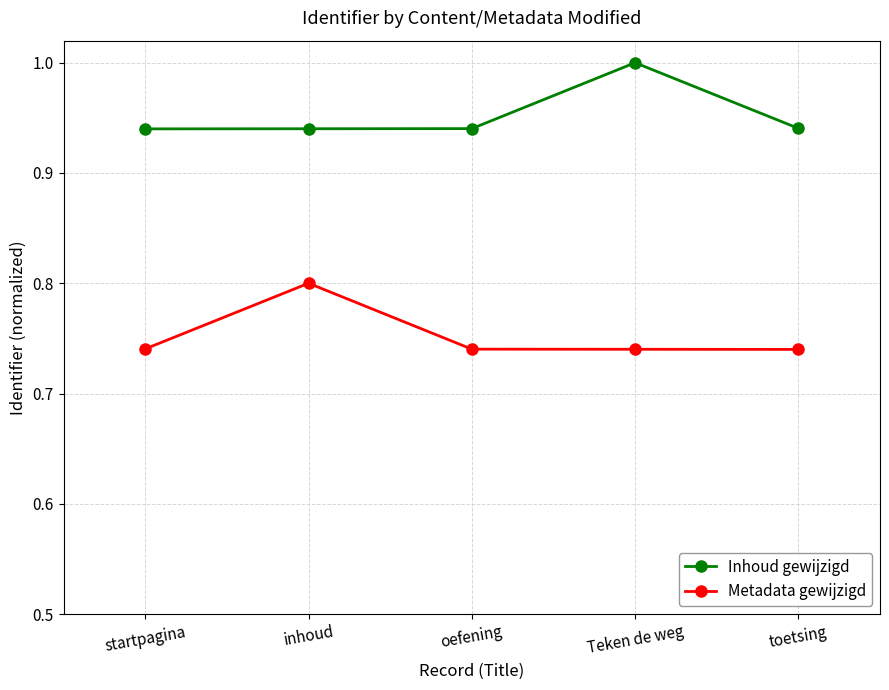

Is the value of Inhoud gewijzigd at oefening greater than the value of Metadata gewijzigd at Teken de weg?

Yes